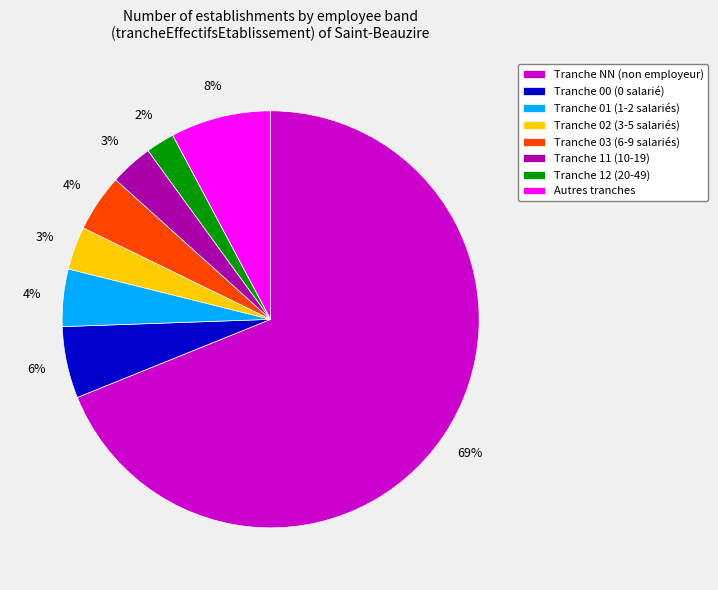

The Tranche NN (non employeur) slice represents 64% of the pie. True or false?

False